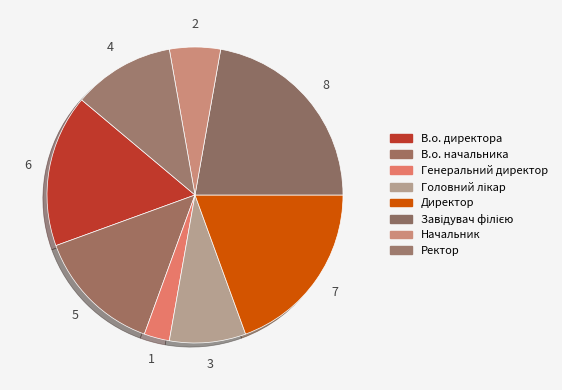

What percentage is the Генеральний директор slice, to the nearest percent?

3%